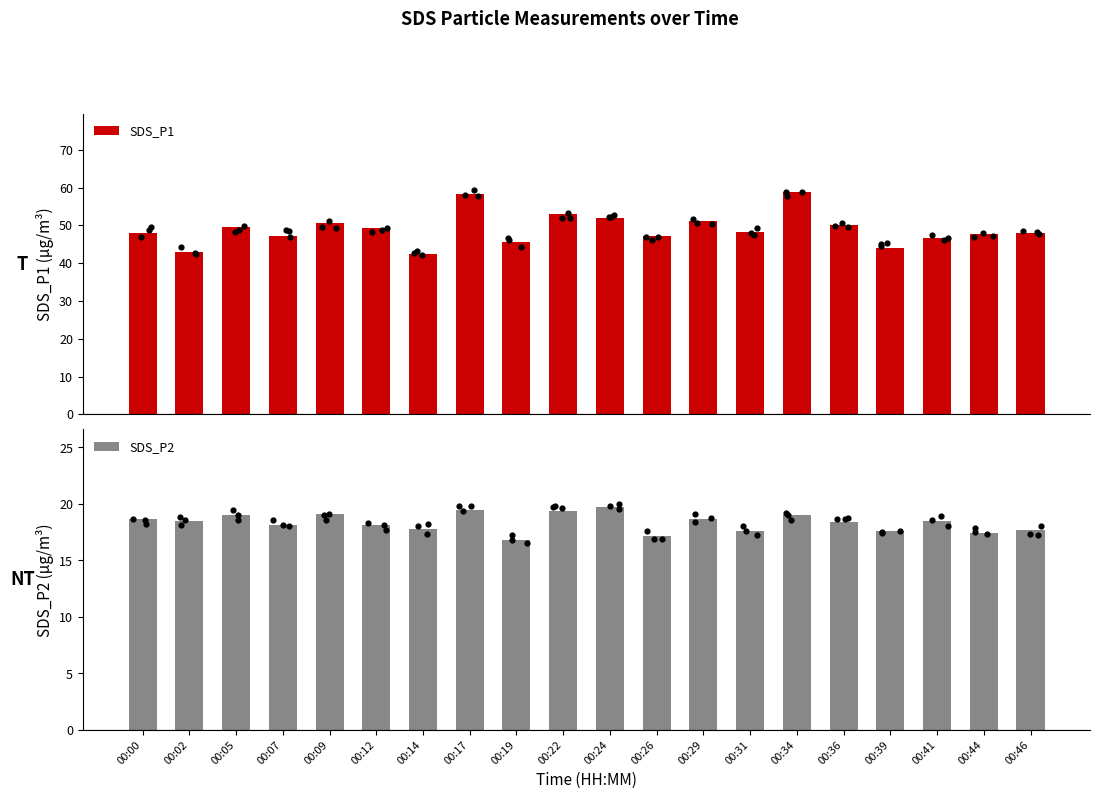

At how many categories does at least one series exceed 45?

17